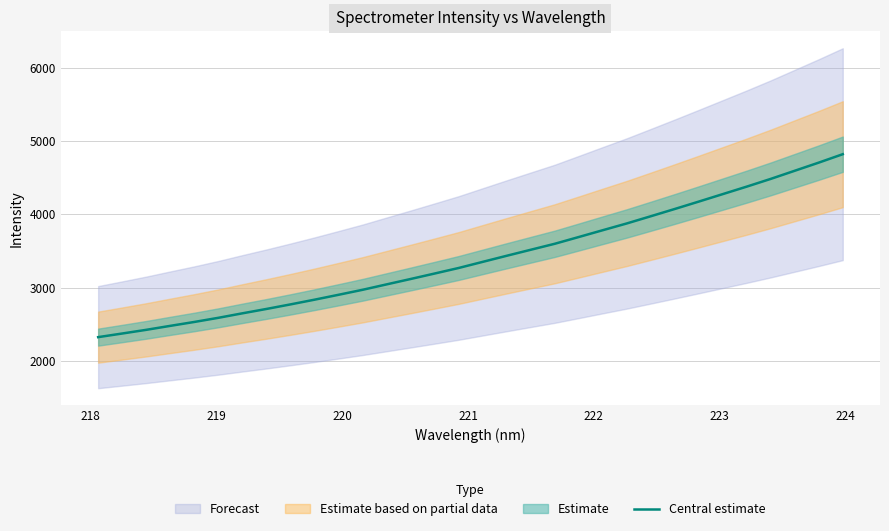

What is the sum of all values?

108895.8